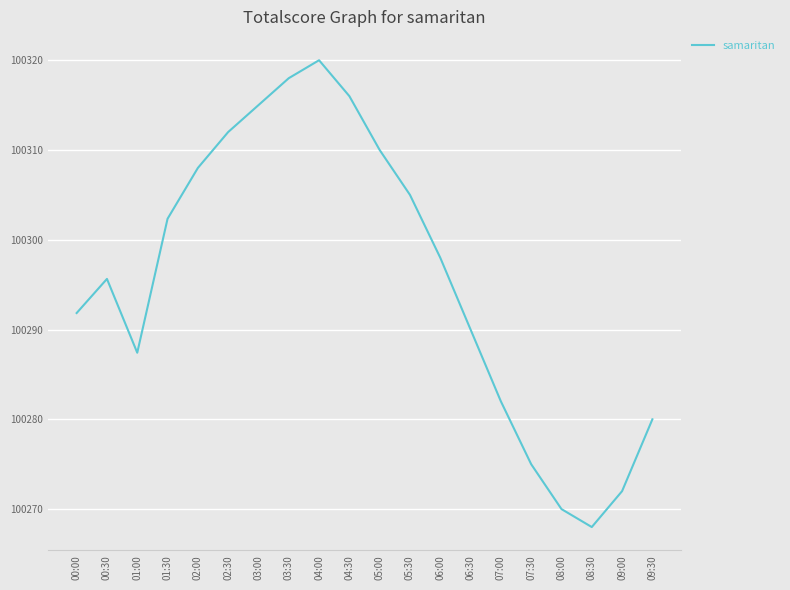

List the labels in order of value, smallest first.

08:30, 08:00, 09:00, 07:30, 09:30, 07:00, 01:00, 06:30, 00:00, 00:30, 06:00, 01:30, 05:30, 02:00, 05:00, 02:30, 03:00, 04:30, 03:30, 04:00